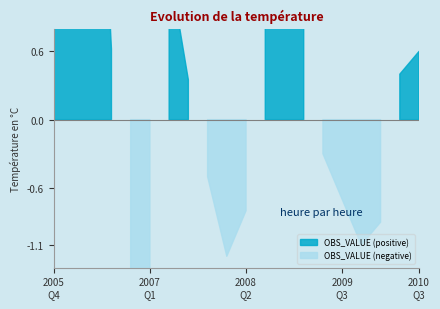

How many positive values are there?

11